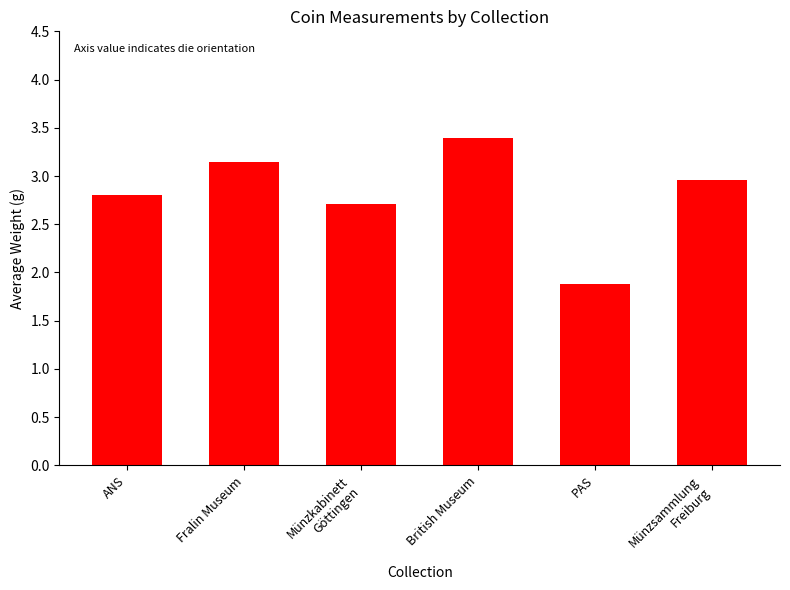

Is it true that the value at Münzsammlung
Freiburg is 3.0?

True